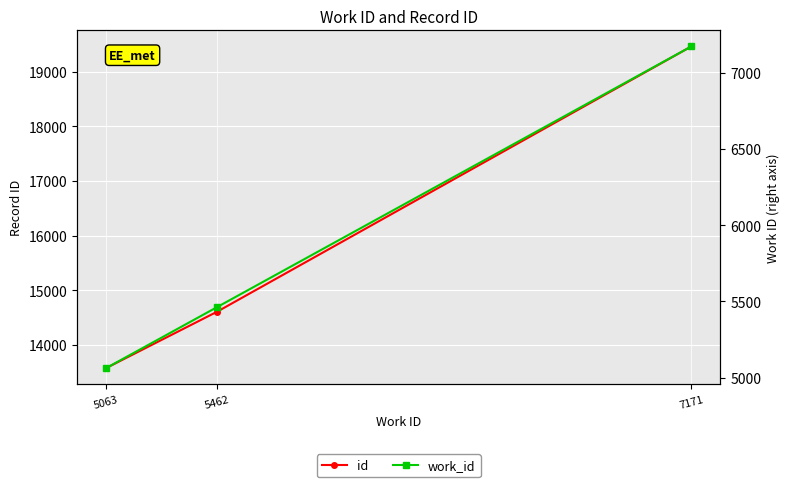

What are all the series names shown in the legend?

id, work_id